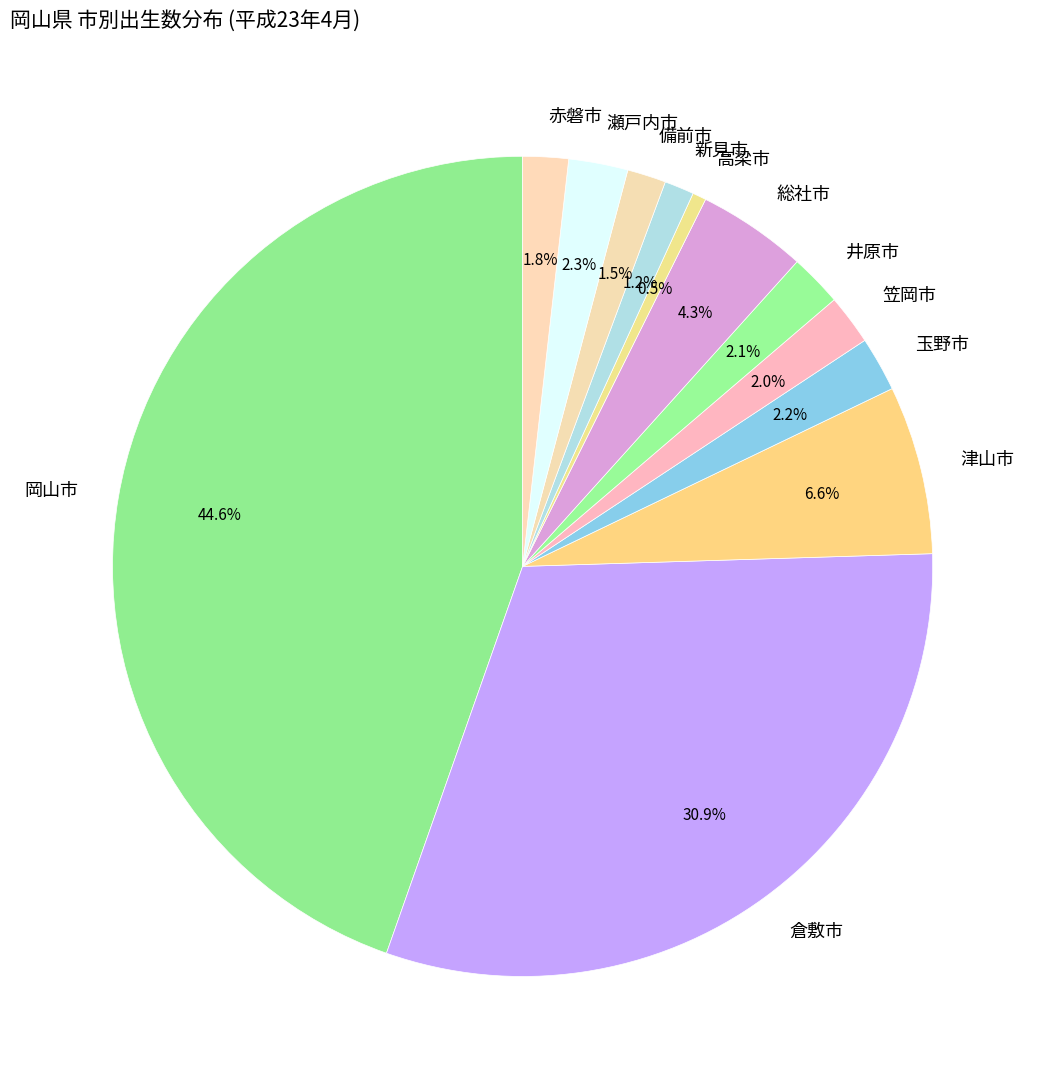

What portion of the pie excludes 倉敷市?

69.1%